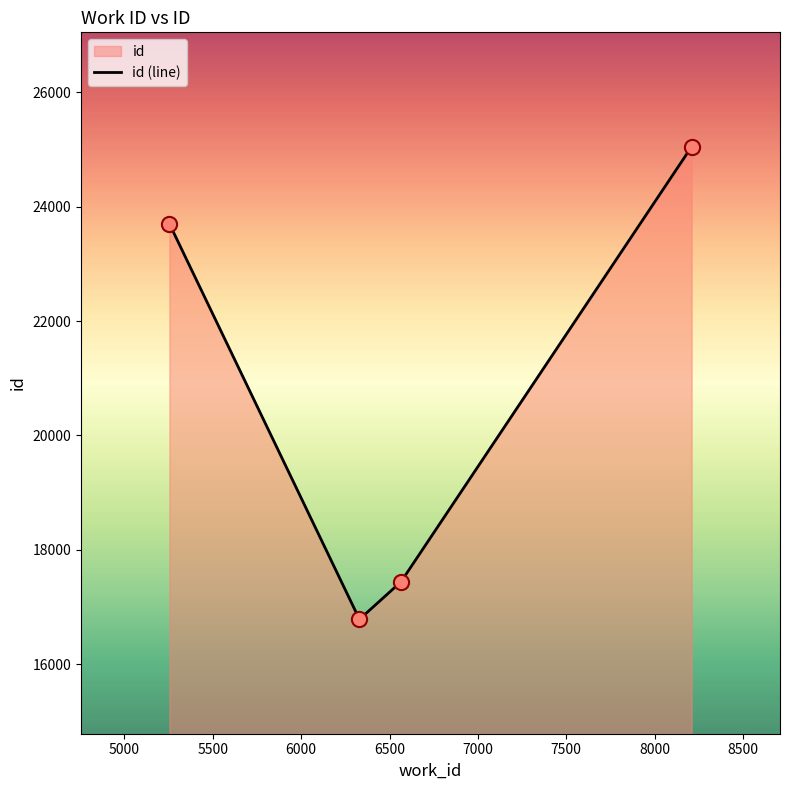

What is the maximum value shown in the chart?

25048